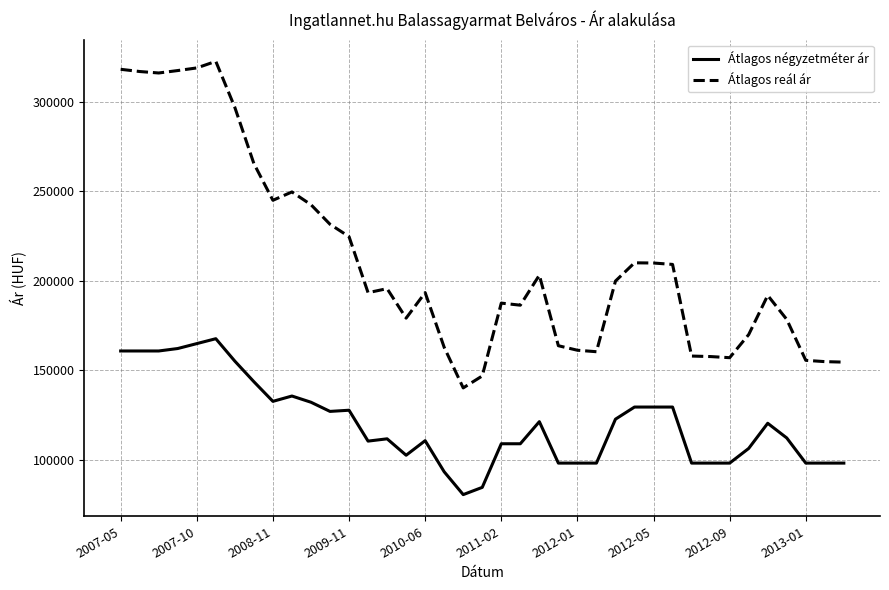

Which series has the largest range (max minus min)?

Átlagos reál ár